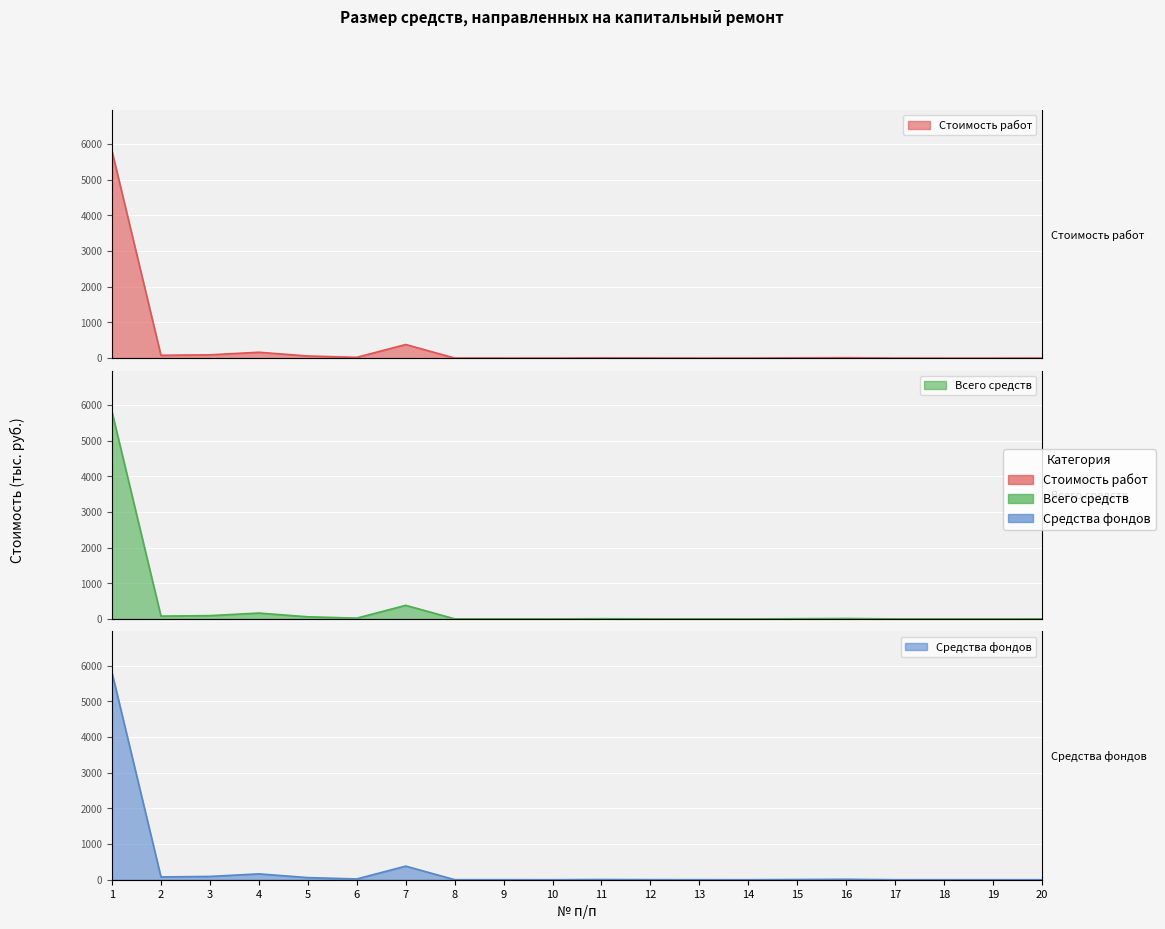

Where is the first local maximum for Всего средств?

4